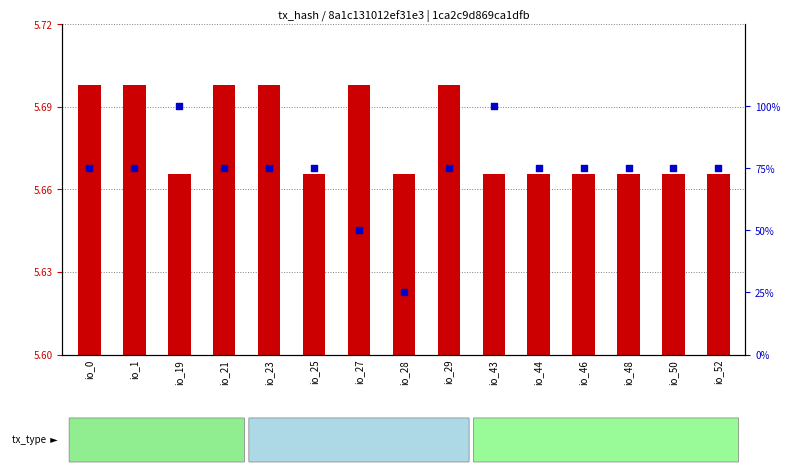

At how many categories does at least one series exceed 48?

14